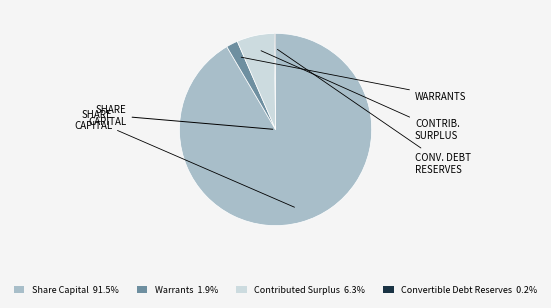

Does any single category account for the majority?

Yes